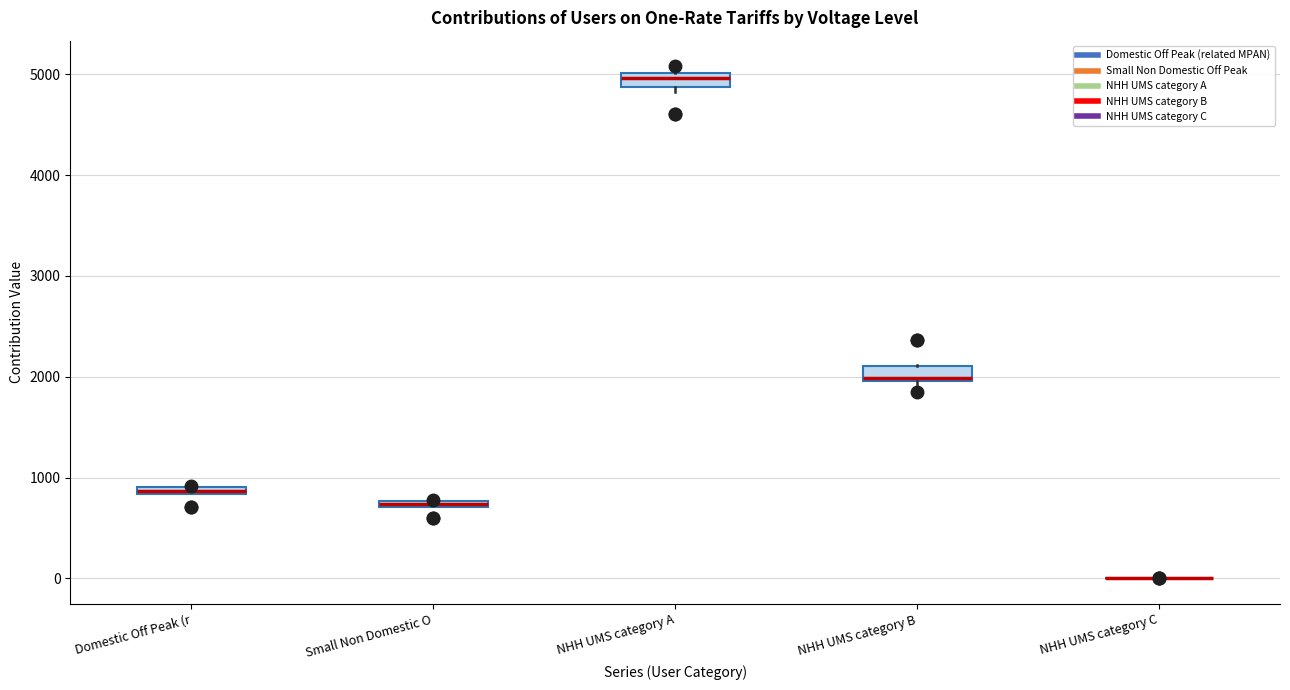

Where is the lower edge of the box for NHH UMS category A on the y-axis? The values are not printed on the chart, so give them approximately, as read against the axis.

4900